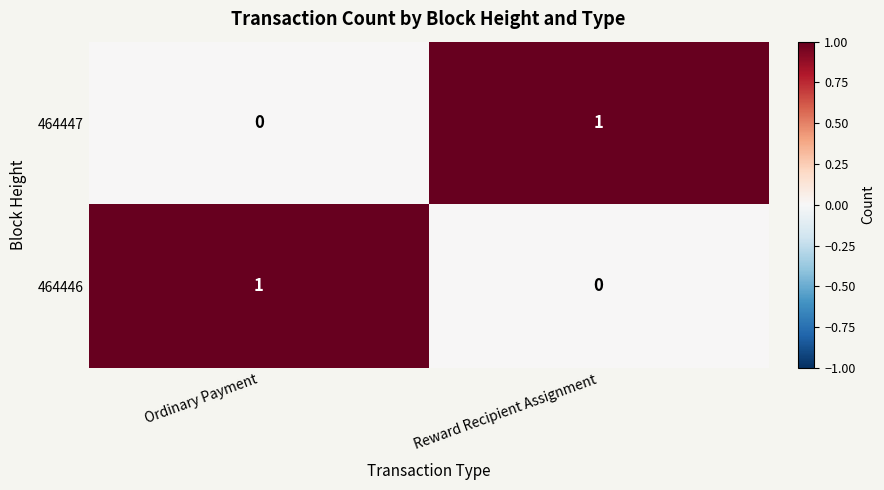

At which label is 464446 closest to 0?

Reward Recipient Assignment